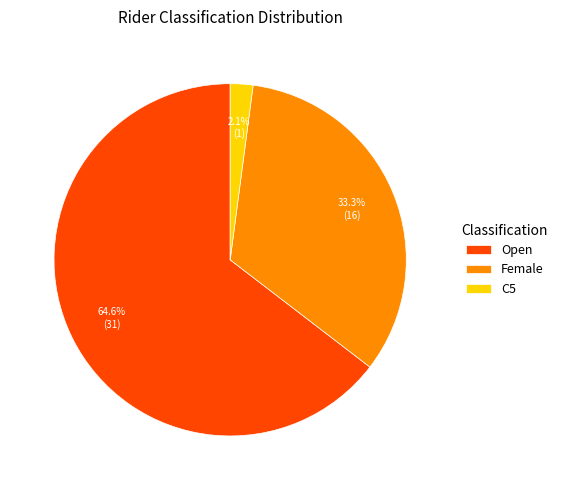

Is it true that Female is 33% of the pie?

True